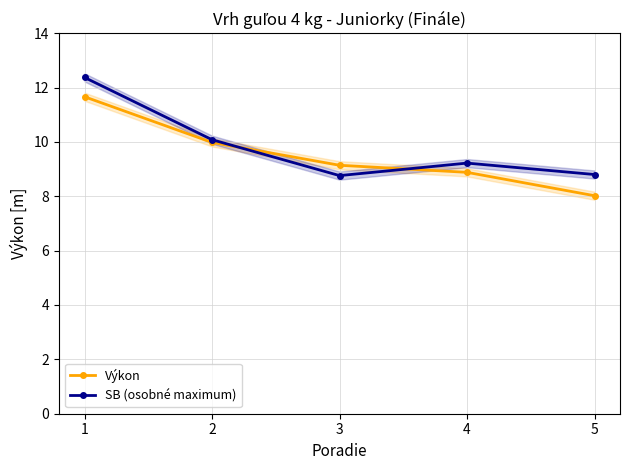

Reading right to left, list all the values displayed in this chart.

Výkon: 5=8.0	4=8.9	3=9.1	2=10.0	1=11.7
SB (osobné maximum): 5=8.8	4=9.2	3=8.8	2=10.1	1=12.4